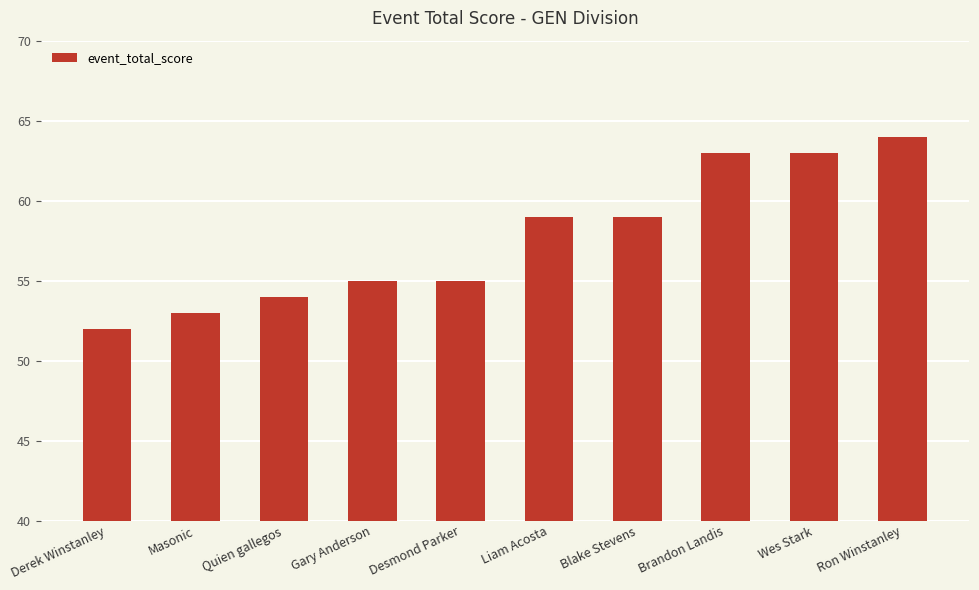

What is the smallest value displayed?

52